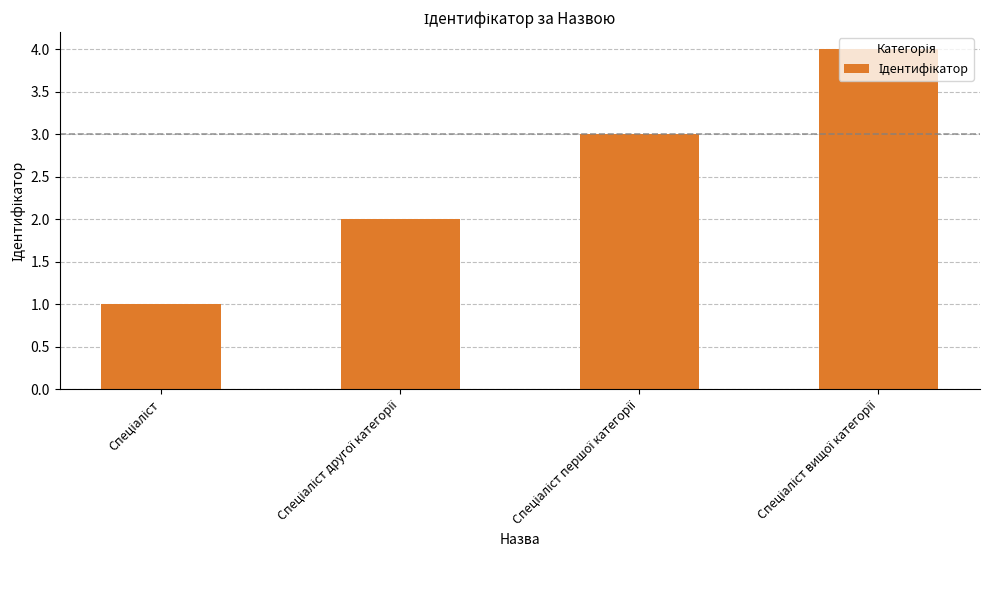

What is the difference between the maximum and minimum values?

3